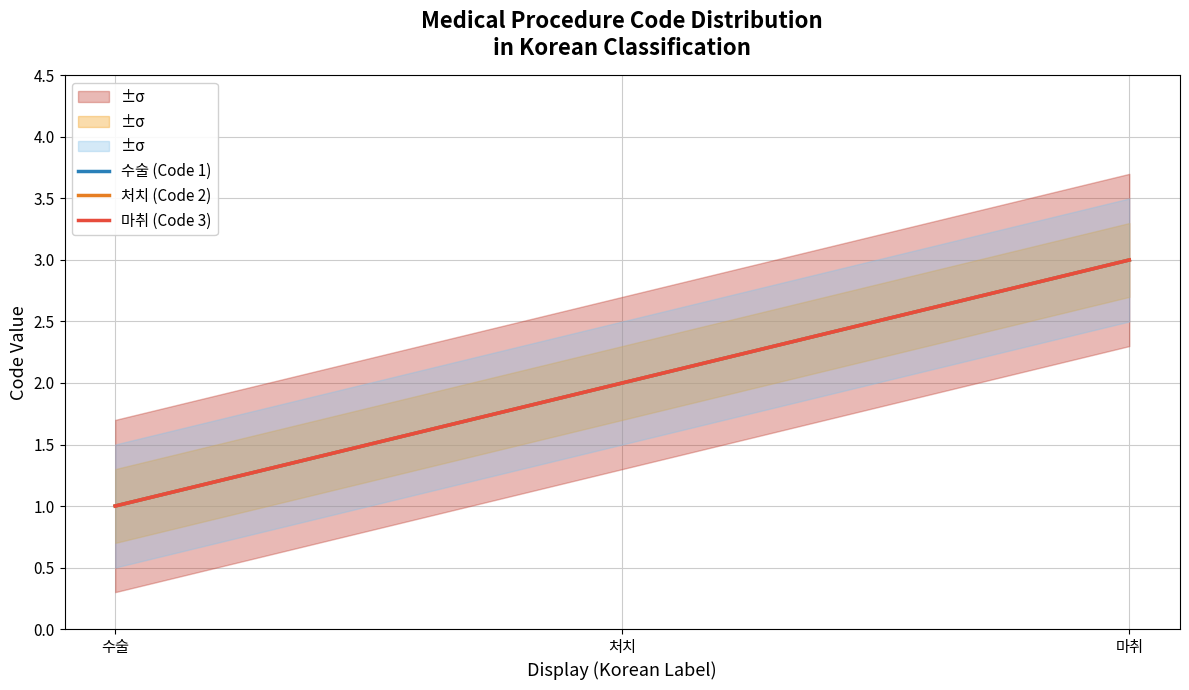

Count the number of data series in this chart.

3